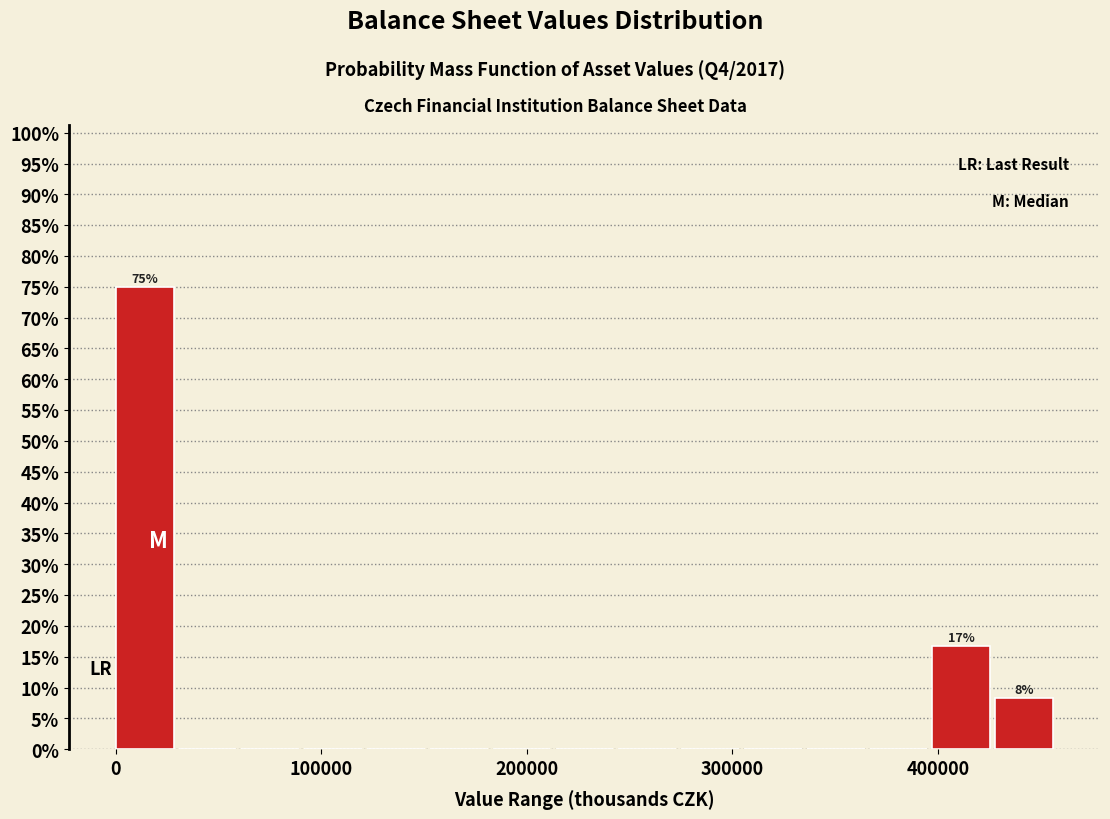

Around what value on the x-axis is the tallest bar? Give the approximate position of its centre, as read against the axis.

10000